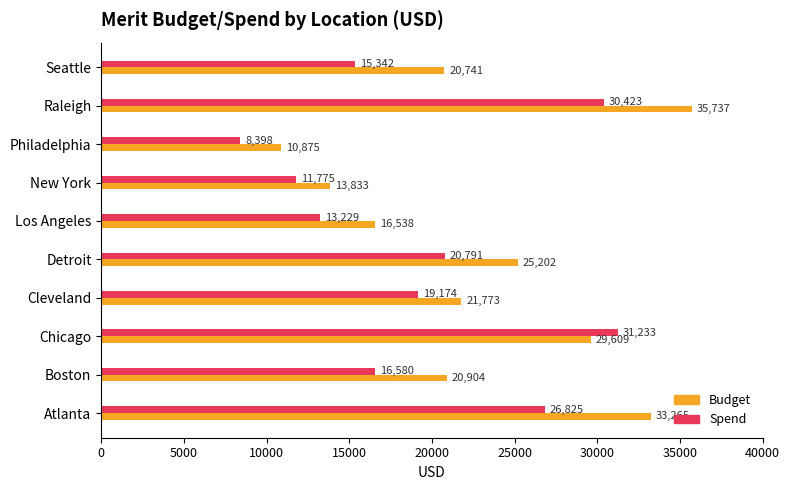

Rank the series by their maximum value, from highest to lowest.

Budget, Spend